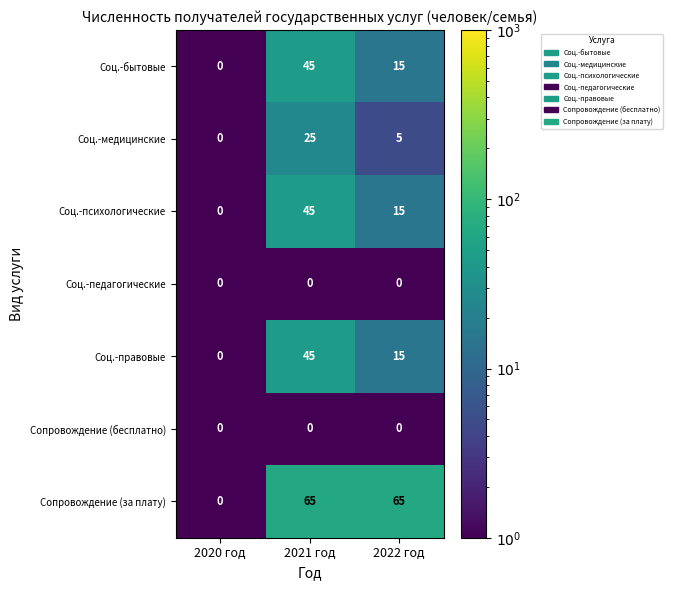

Between 2020 год and 2021 год, which series saw the biggest shift?

Сопровождение (за плату)